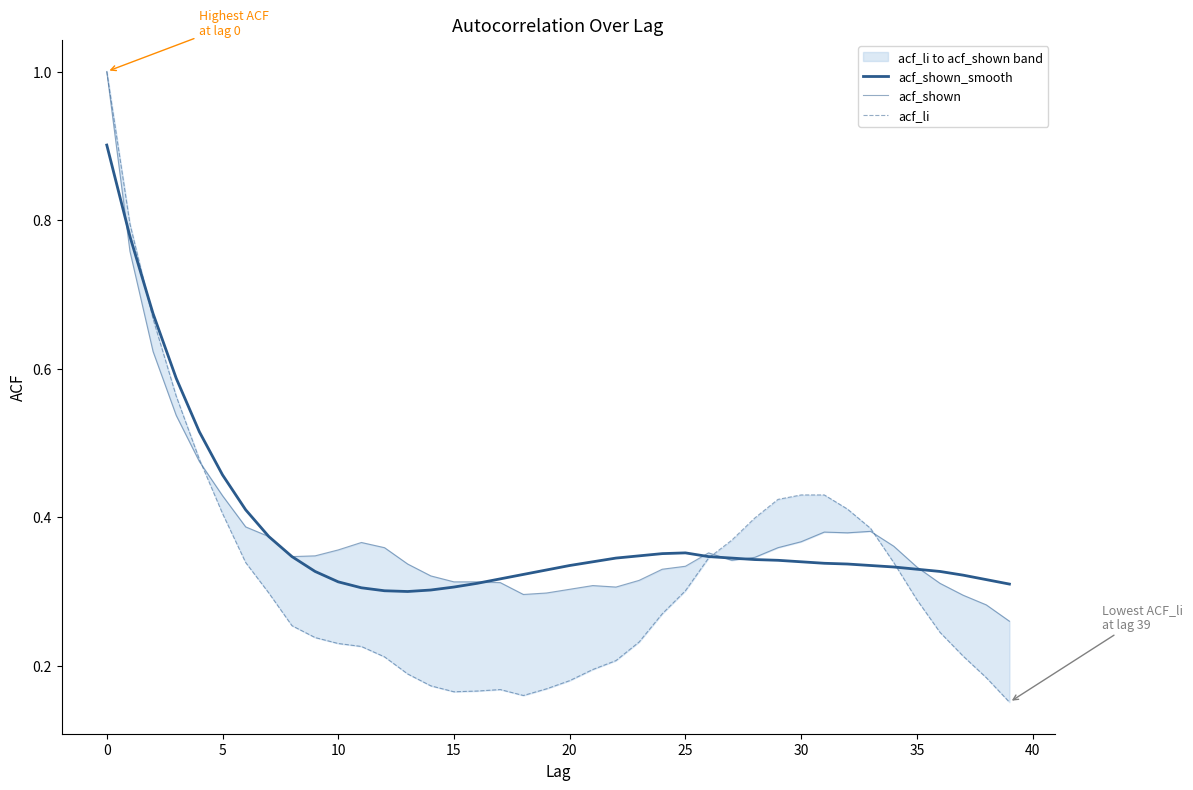

How many lines are shown in the chart?

3